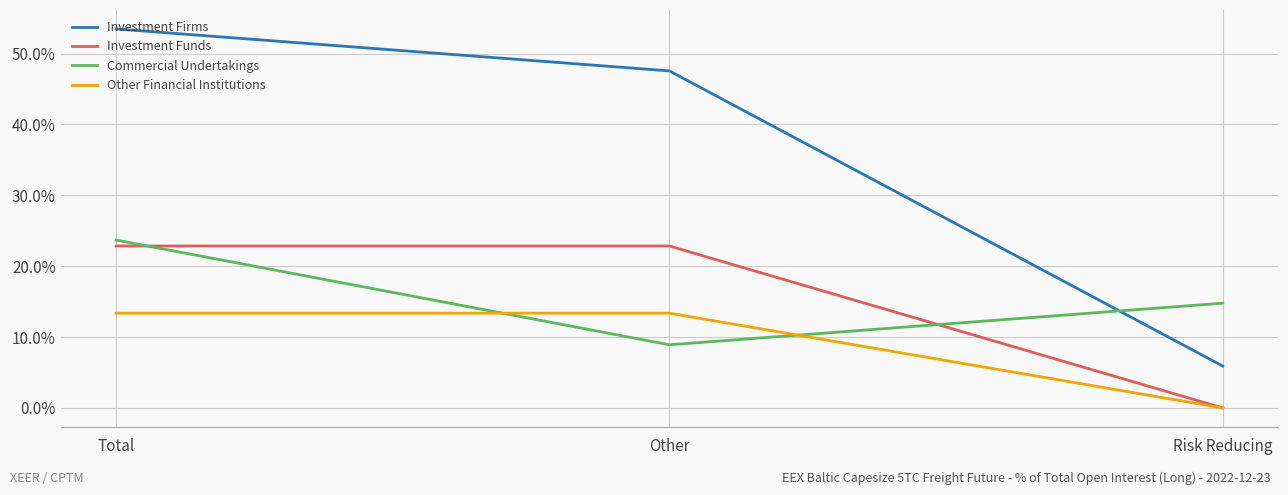

How many lines are shown in the chart?

4